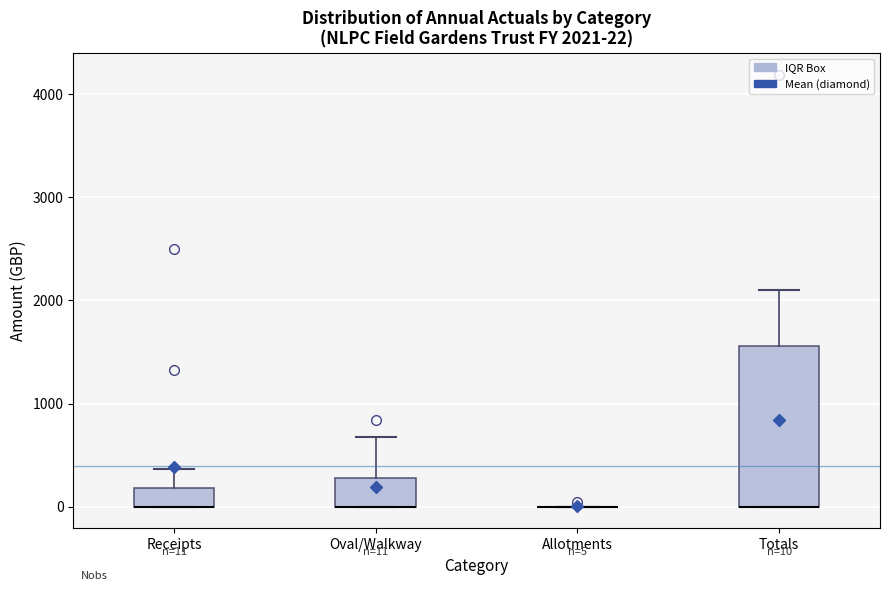

Comparing the boxes themselves (not the whiskers), which one is the tallest?

Totals